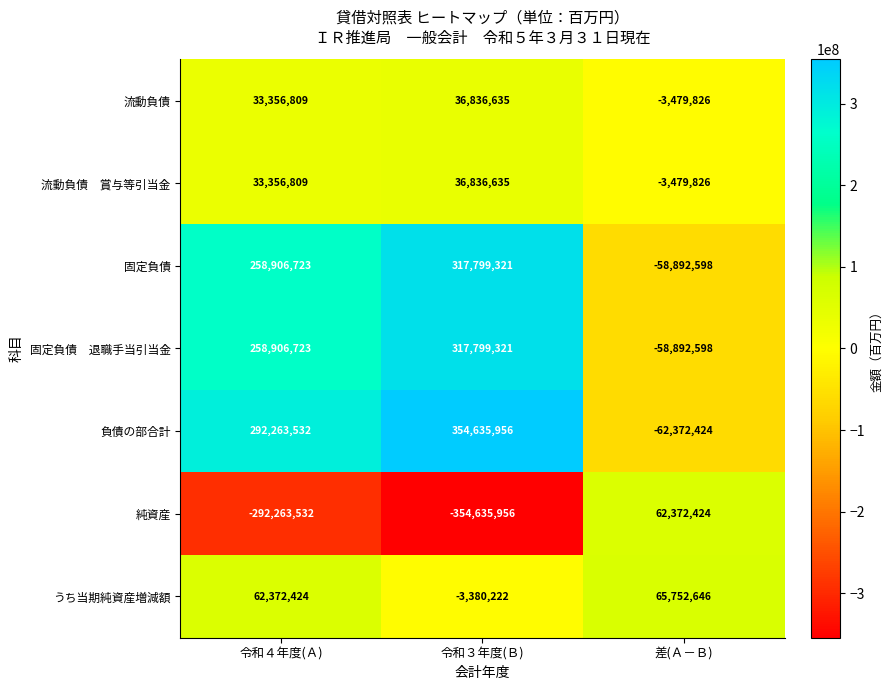

Is it true that うち当期純資産増減額 equals 91468494 at 令和４年度(Ａ)?

False